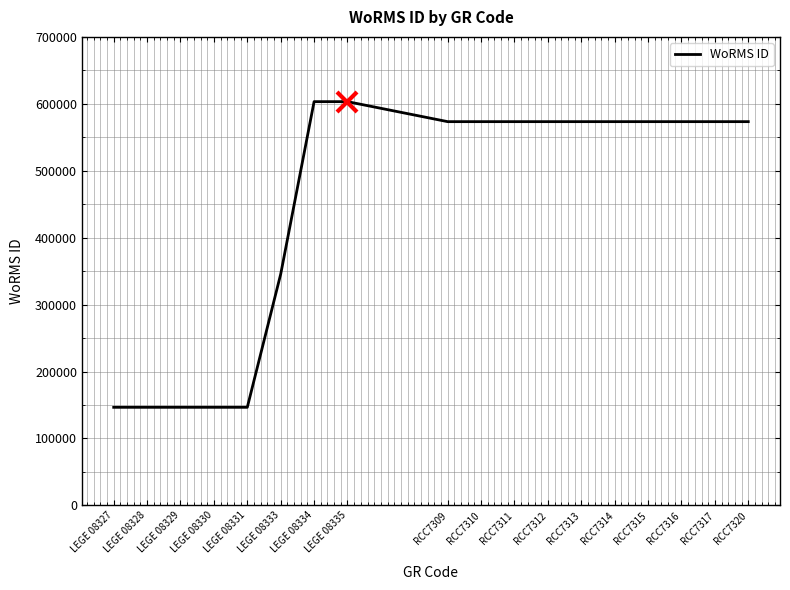

What is the difference between the second highest and minimum values?

456688